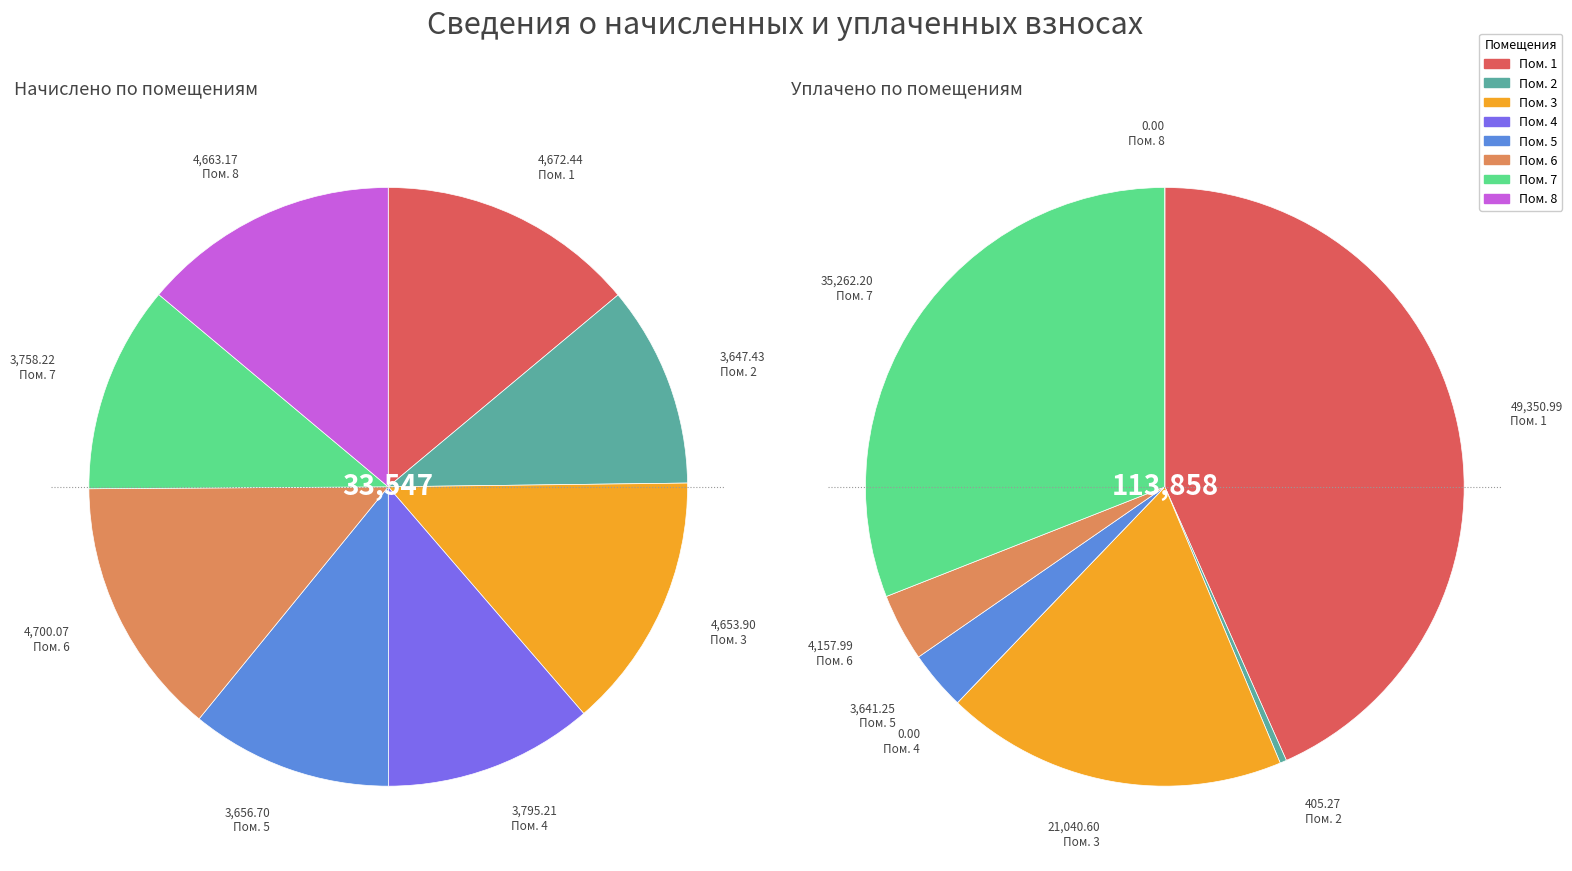

How many segments does this pie chart have?

8